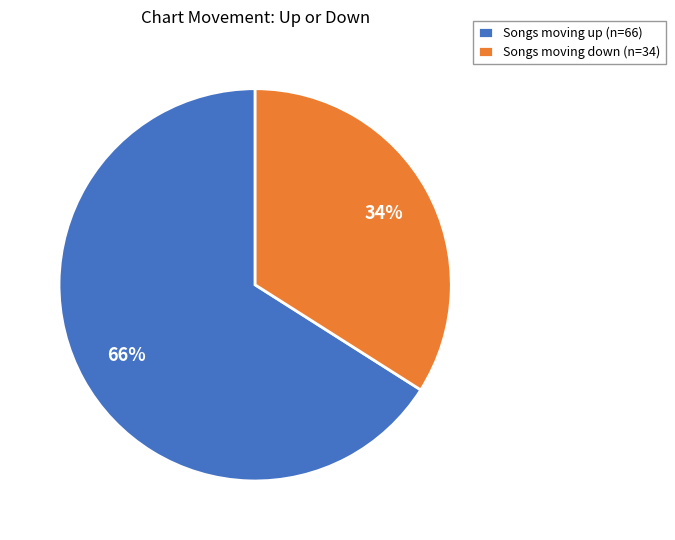

Which category accounts for the majority?

Songs moving up (n=66)